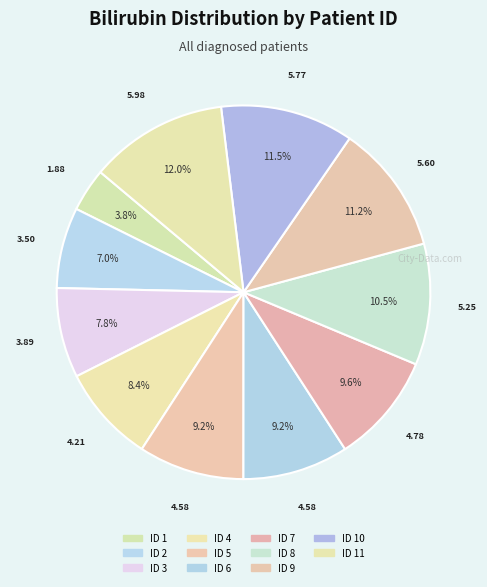

Rank the categories by value from lowest to highest.

ID 1, ID 2, ID 3, ID 4, ID 5, ID 6, ID 7, ID 8, ID 9, ID 10, ID 11